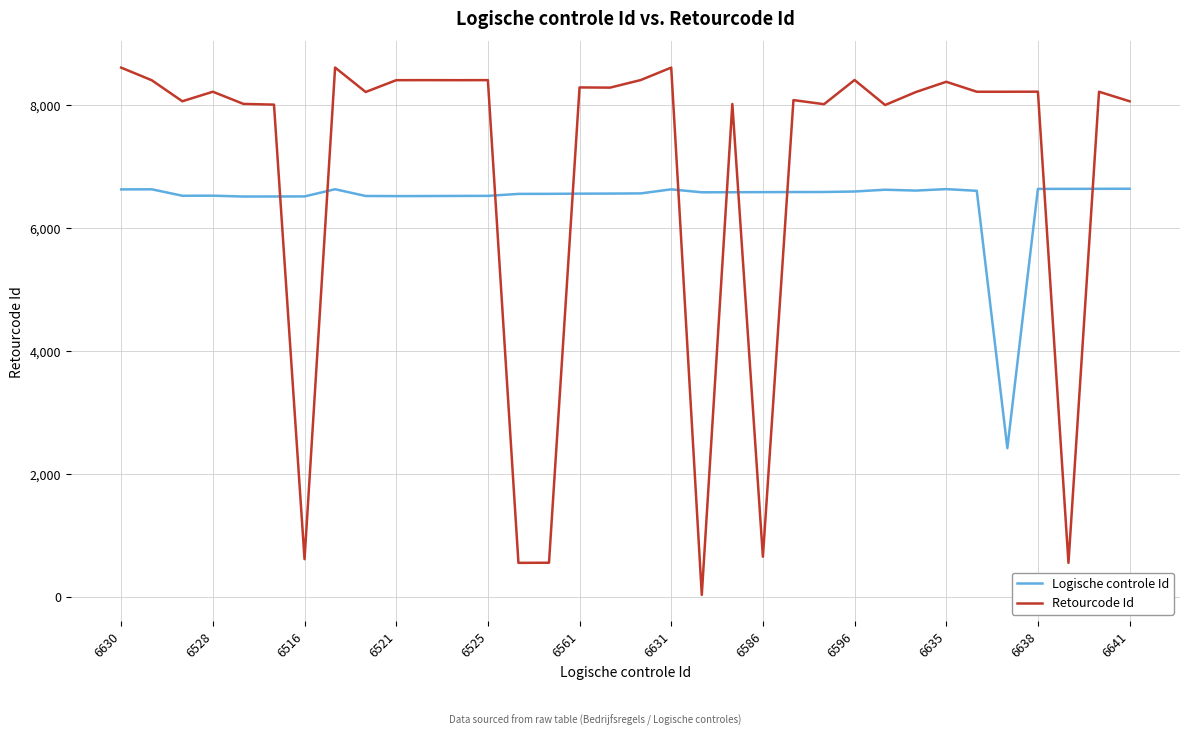

Rank the series by their maximum value, from highest to lowest.

Retourcode Id, Logische controle Id